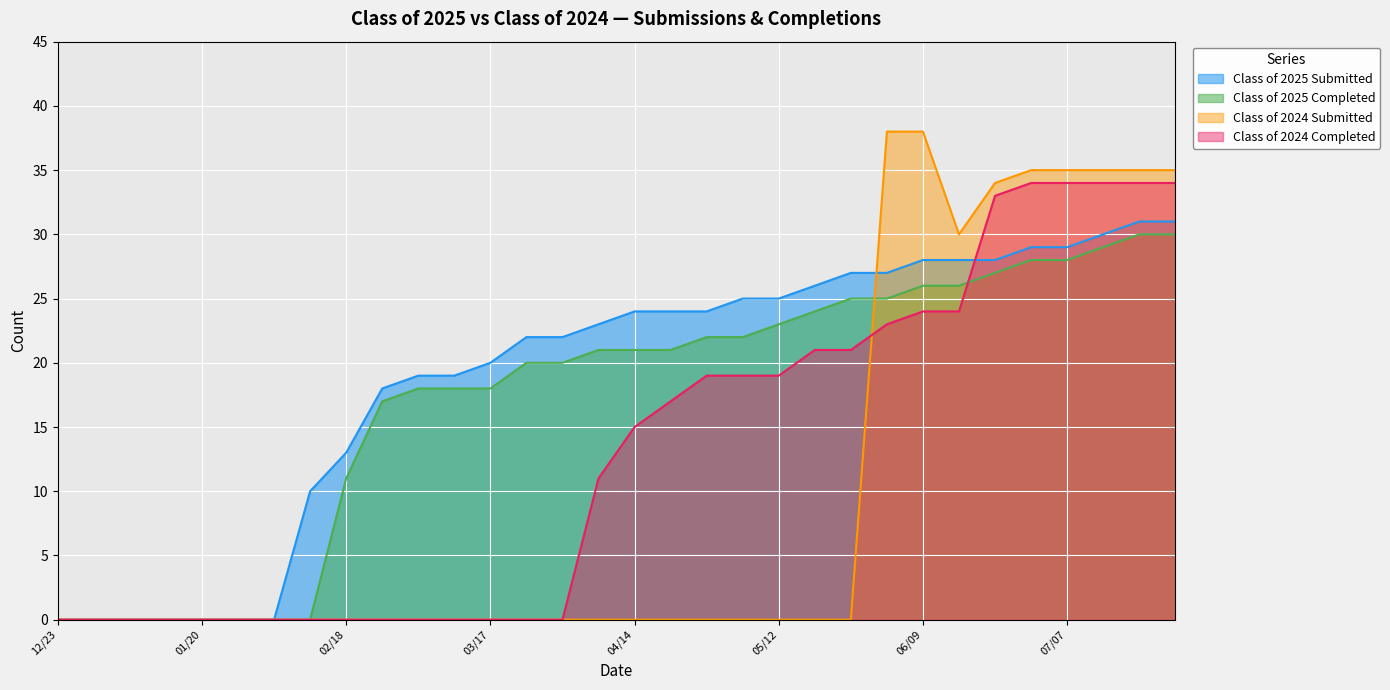

How many values in the Class of 2025 Submitted series exceed 24?

13